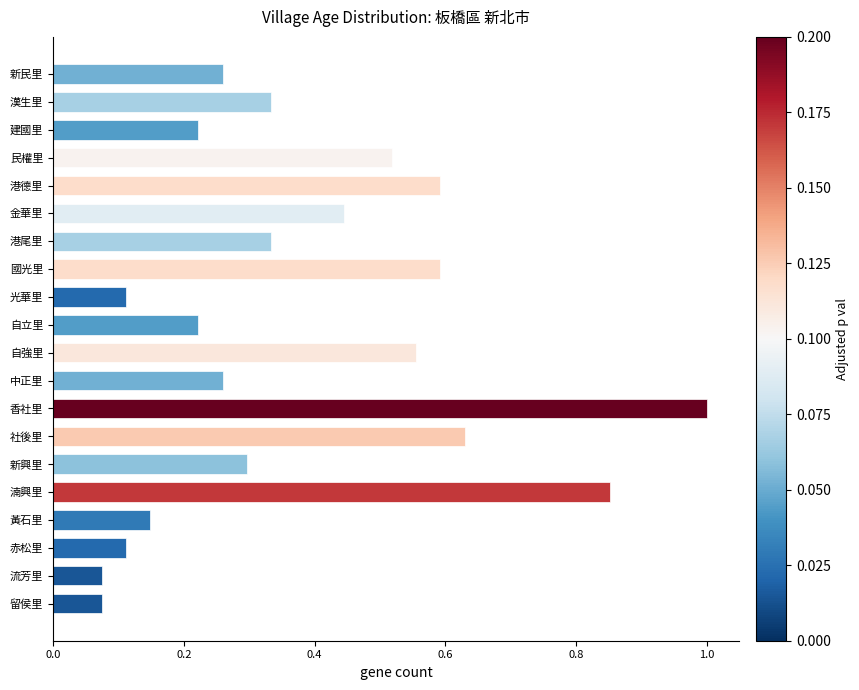

Which has a higher value, 留侯里 or 湳興里?

湳興里